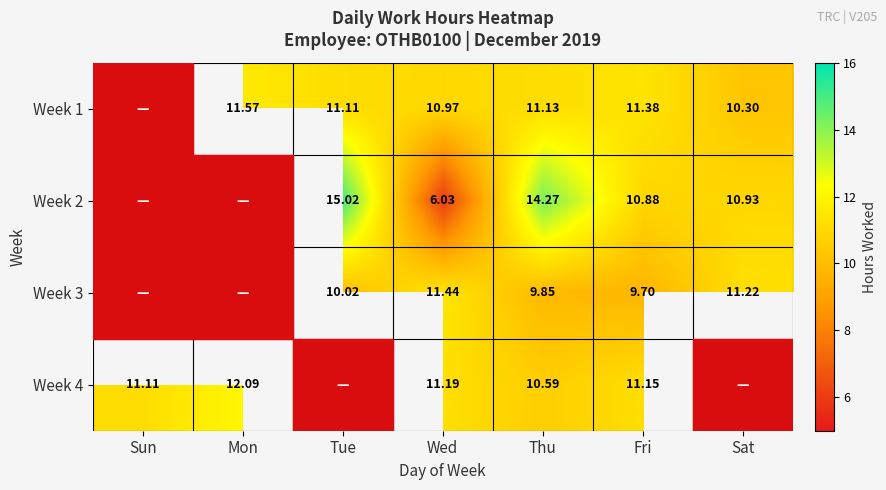

Is the value of Week 1 at Wed greater than the value of Week 4 at Thu?

Yes